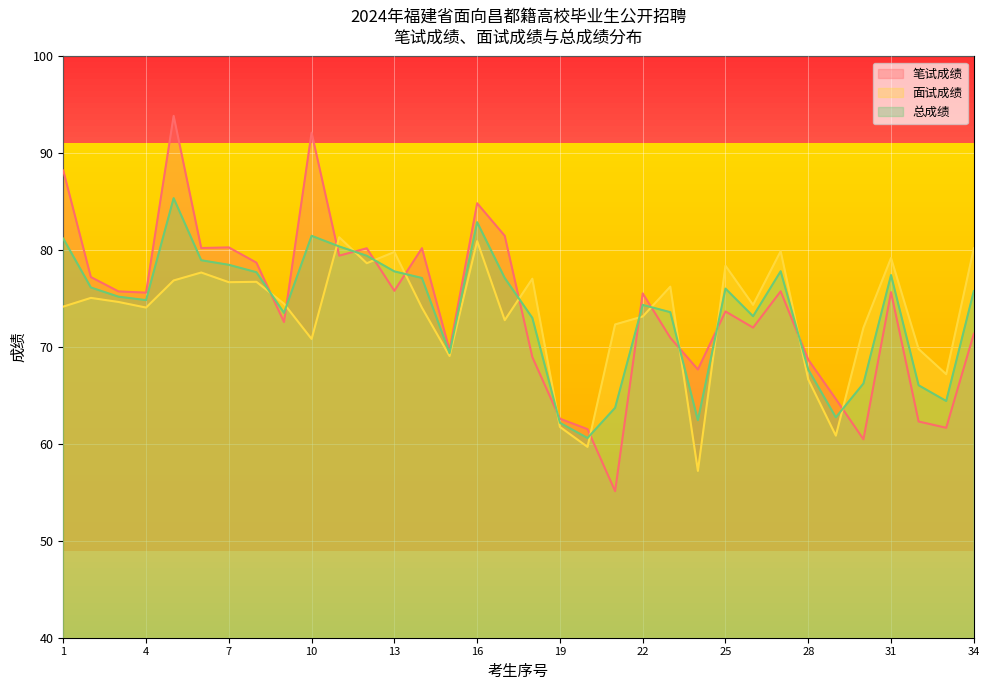

True or false: 面试成绩 and 笔试成绩 cross at least once.

True